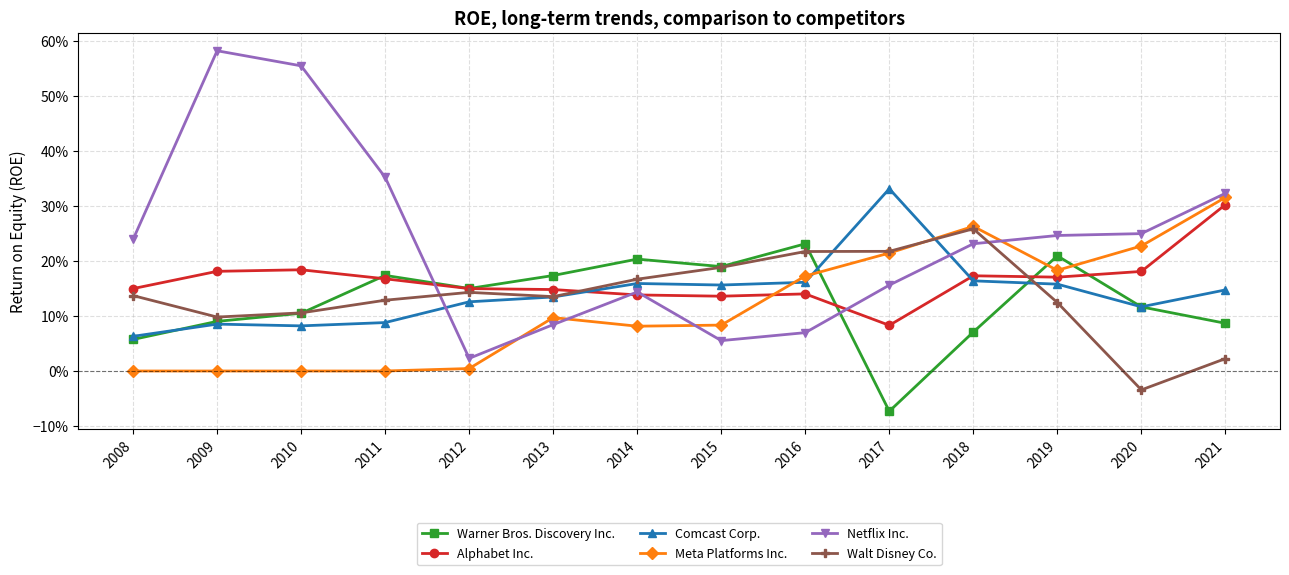

Which series has the widest spread of values?

Netflix Inc.